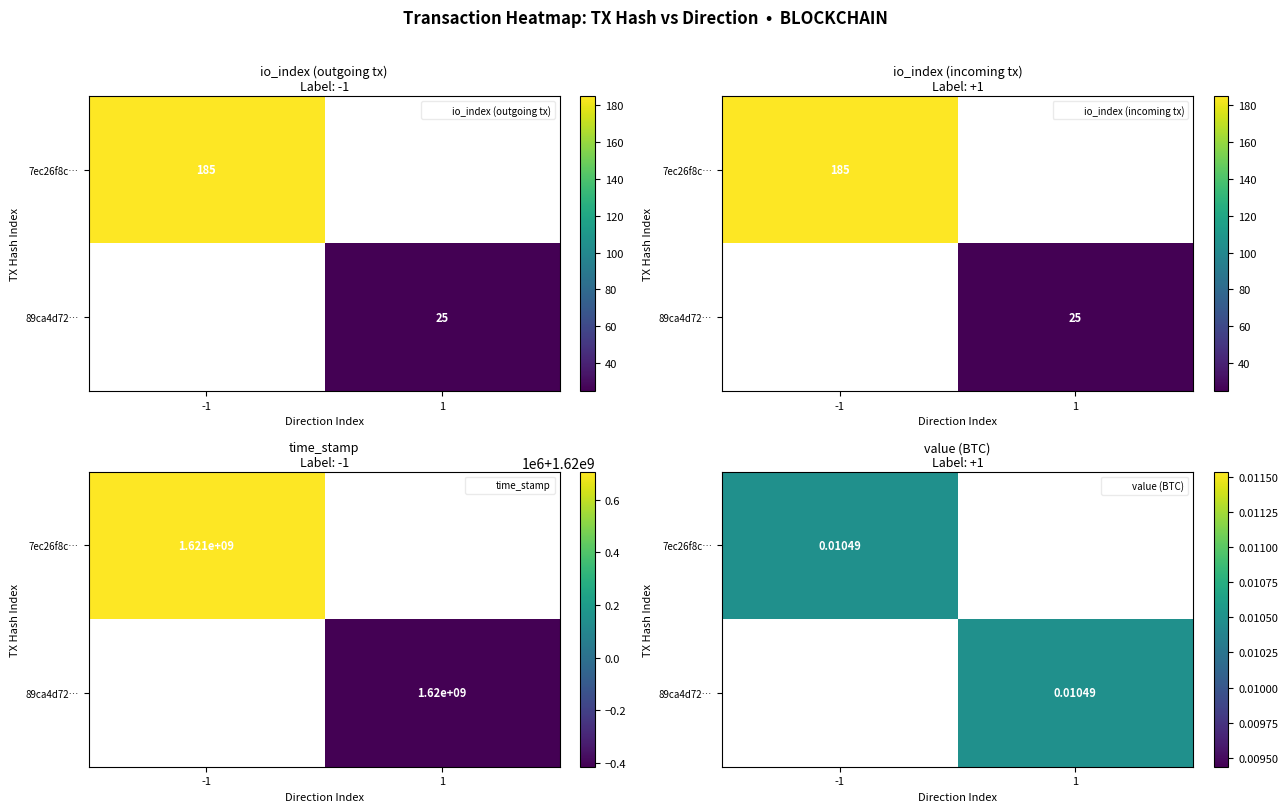

Which has a higher value, io_index or value?

io_index